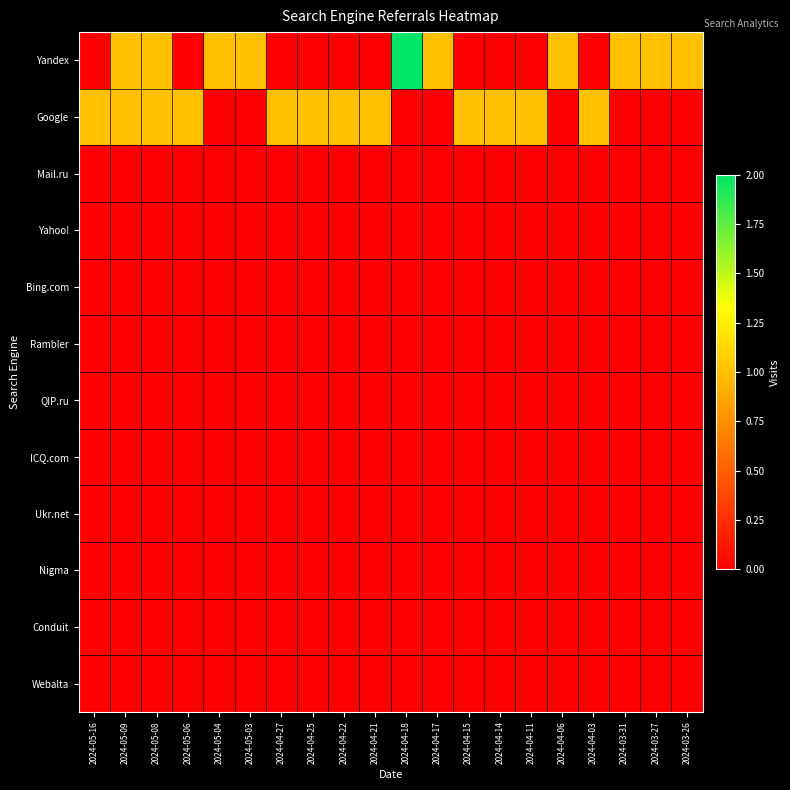

Which series has the widest spread of values?

Yandex